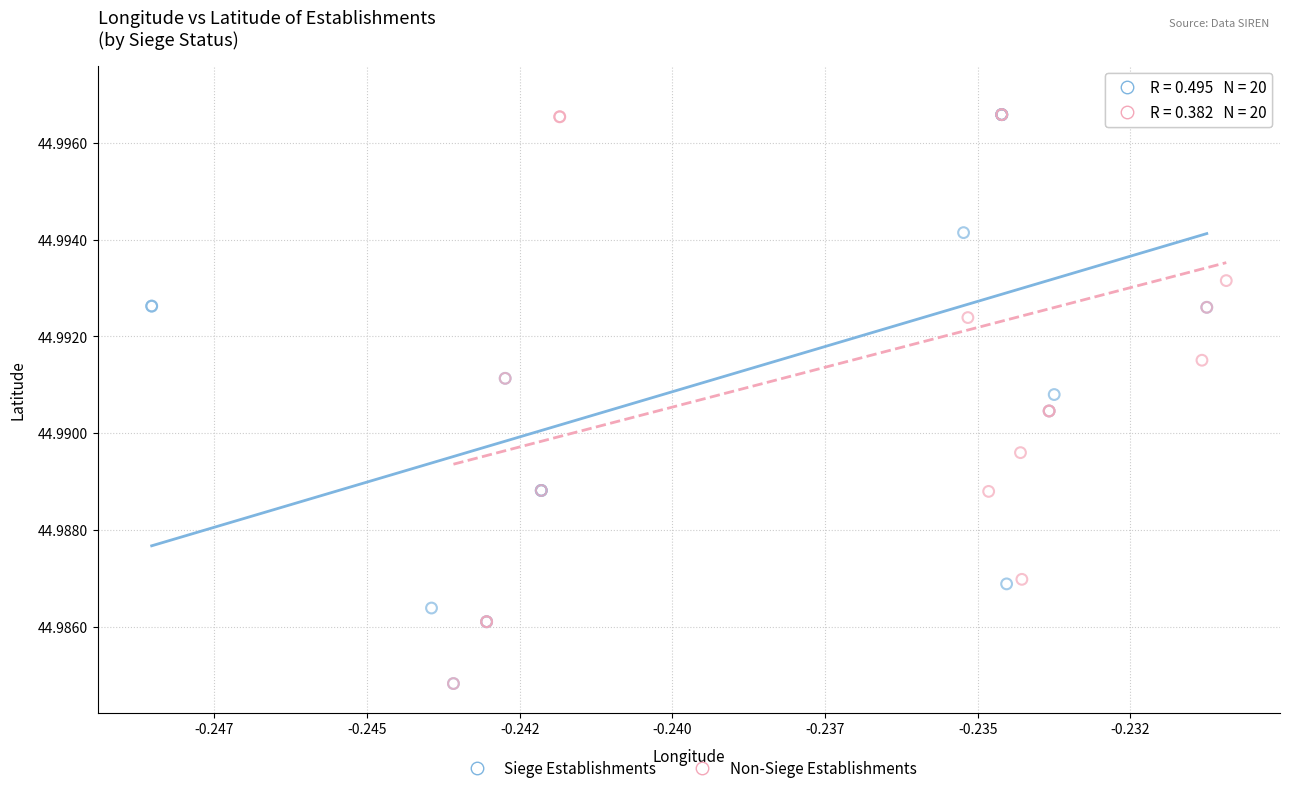

What are all the series names shown in the legend?

Siege Establishments, Non-Siege Establishments